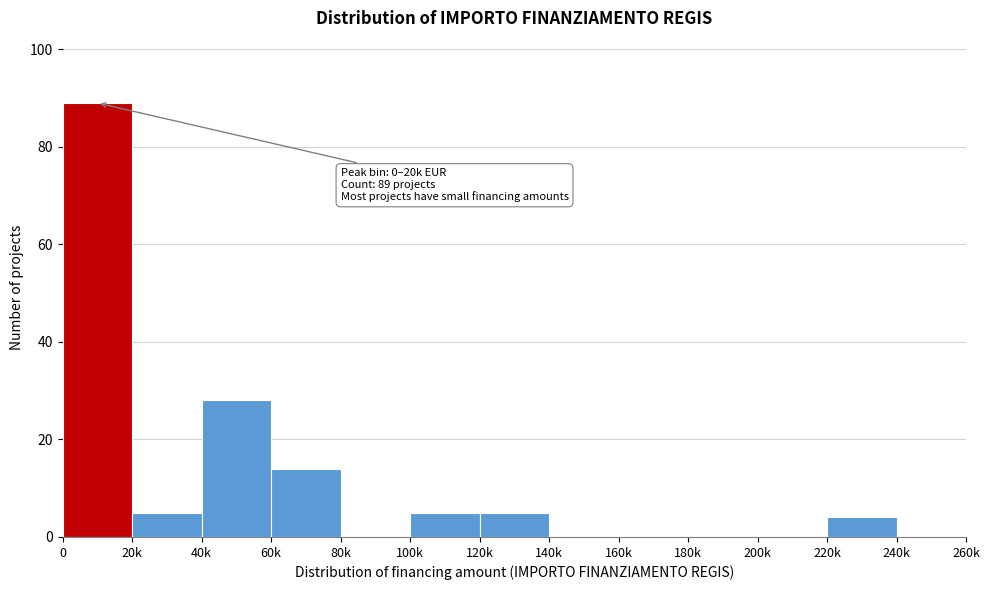

Reading left to right, transcribe all the data shown in this chart.

0=89	20k=5	40k=28	60k=14	80k=0	100k=5	120k=5	140k=0	160k=0	180k=0	200k=0	220k=4	240k=0